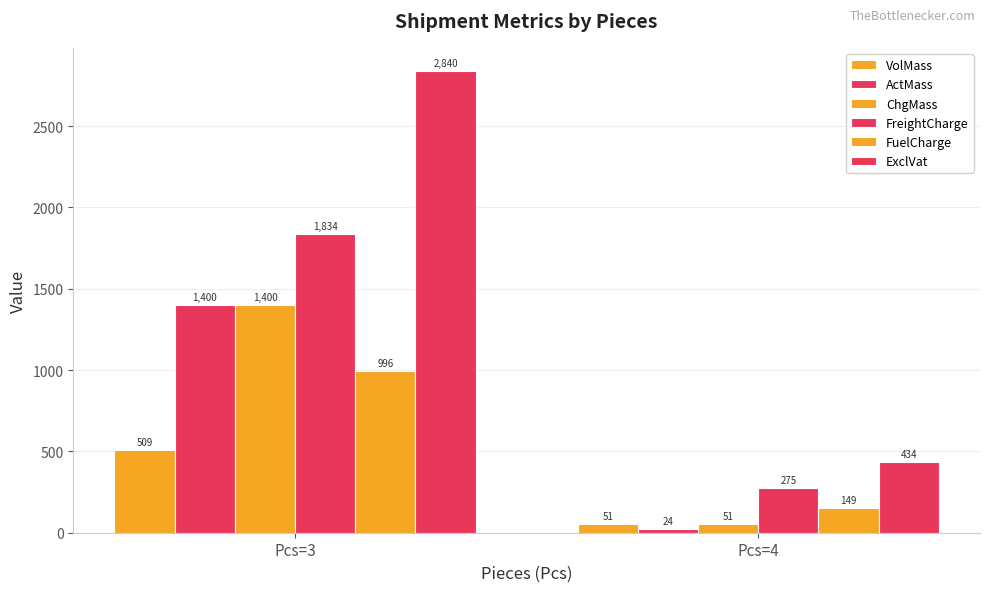

How many bars are there in total?

12